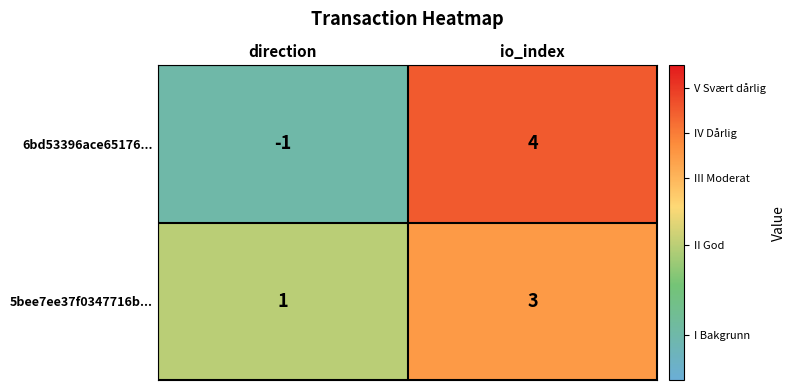

The value of 6bd53396ace65176... at direction is -1. True or false?

True